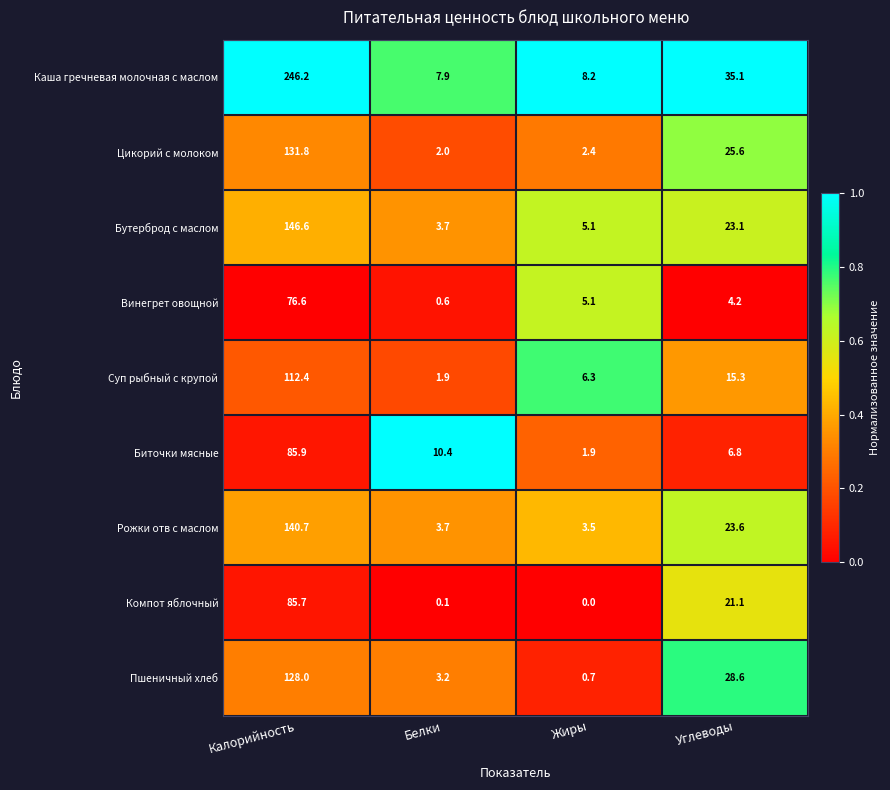

What is the average value of the Бутерброд с маслом series?

44.6